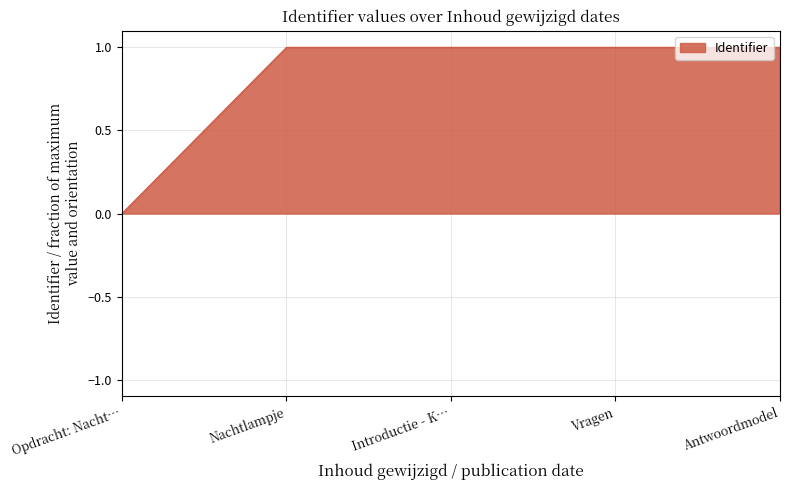

How many values are above zero?

4